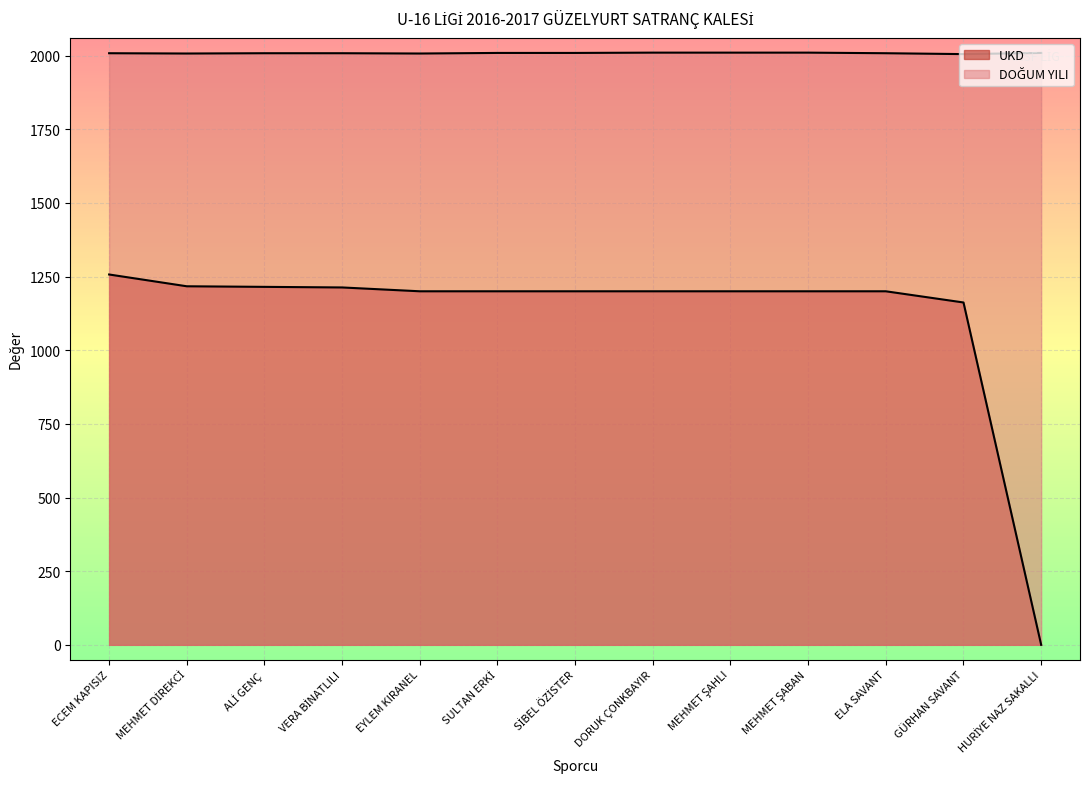

True or false: UKD and DOĞUM YILI cross at least once.

False